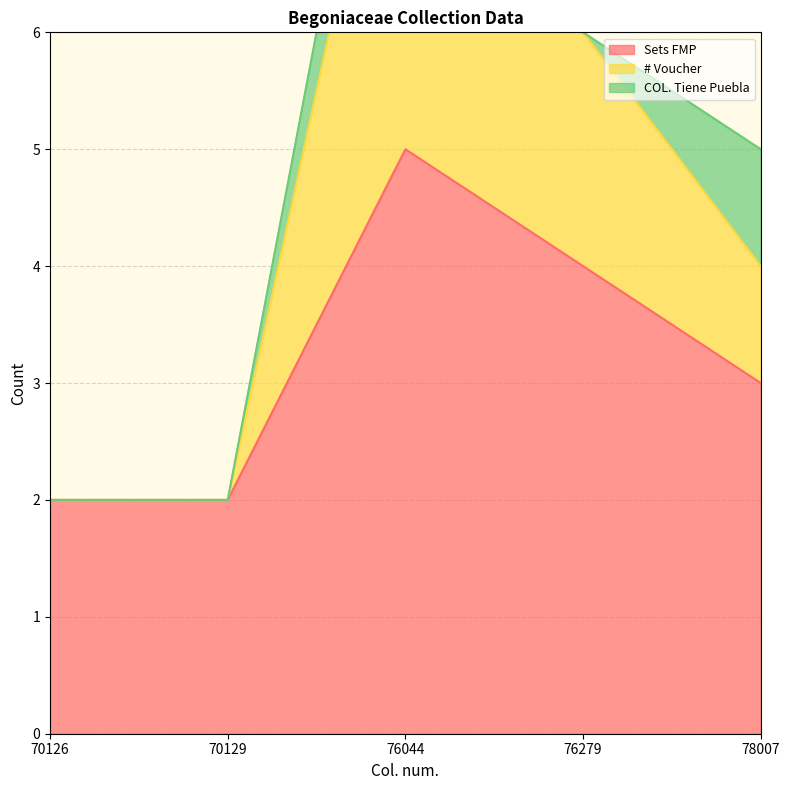

What is the greatest value displayed?

9